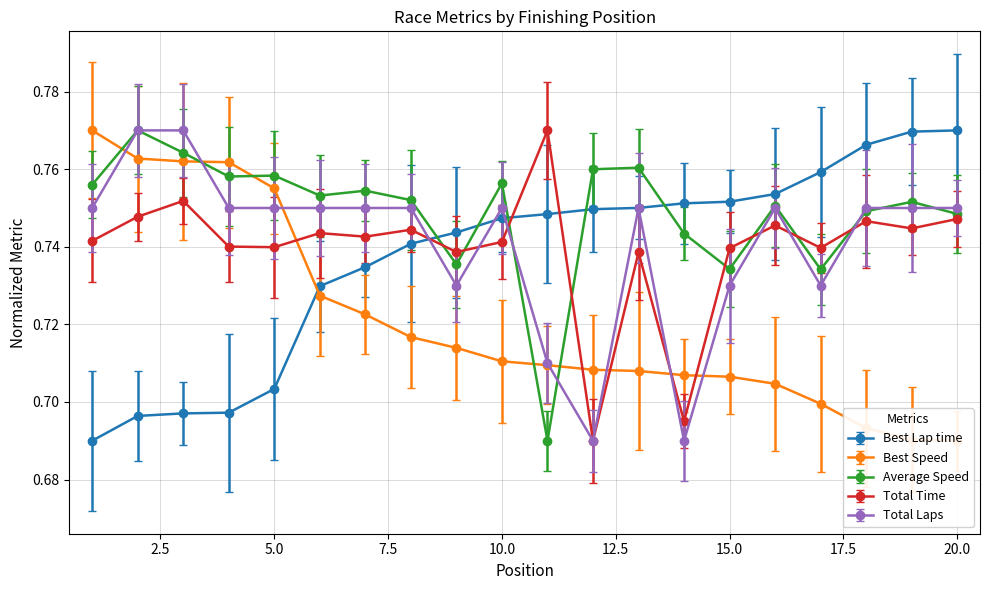

Rank the categories by Best Speed value from lowest to highest.

20, 19, 18, 17, 16, 15, 14, 13, 12, 11, 10, 9, 8, 7, 6, 5, 4, 3, 2, 1